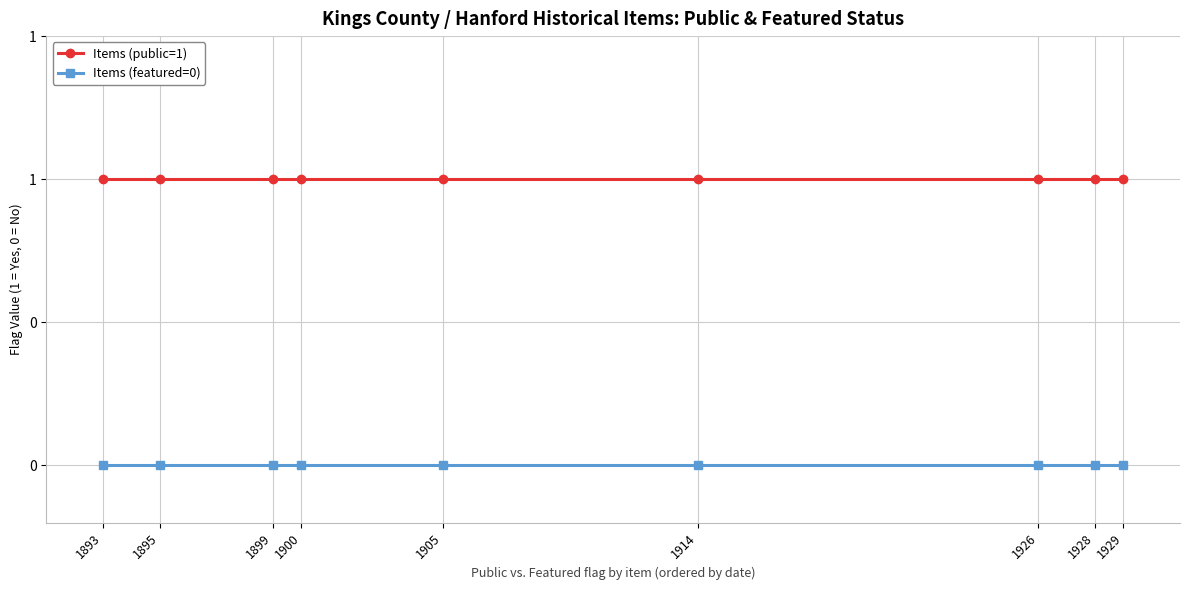

True or false: Items (public=1) and Items (featured=0) cross at least once.

False